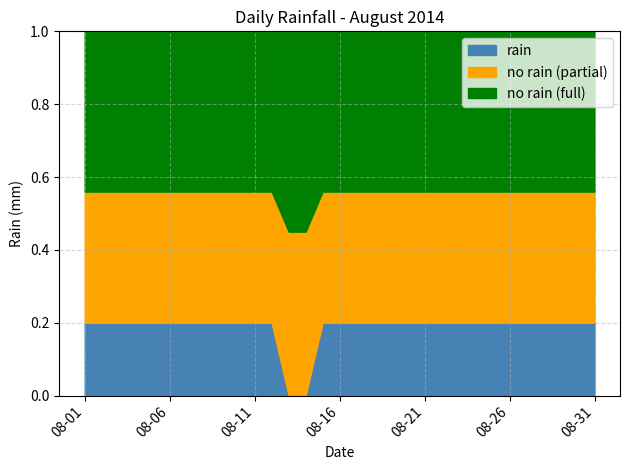

The rain series shows 0.2 at 08-21. True or false?

True